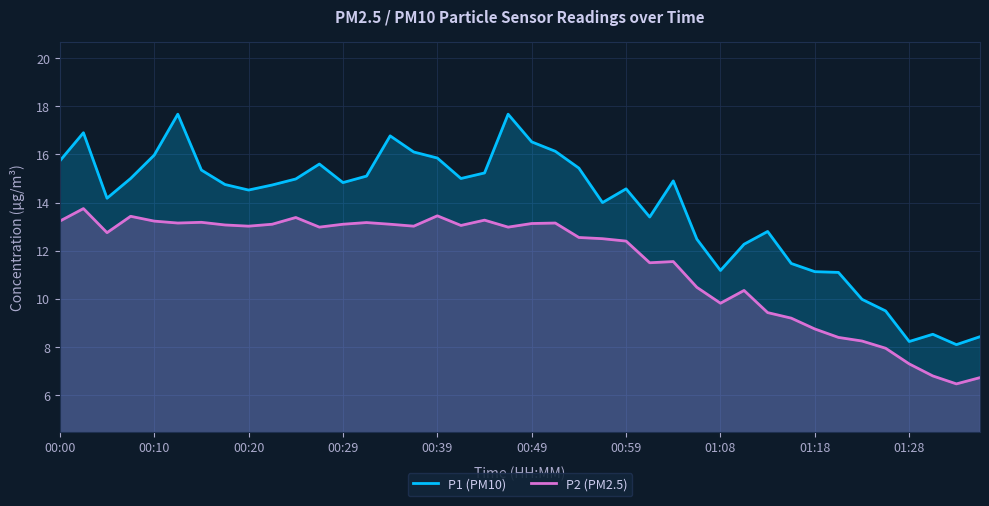

What is the difference between the maximum and second lowest values in the P2 (PM2.5) series?

7.0